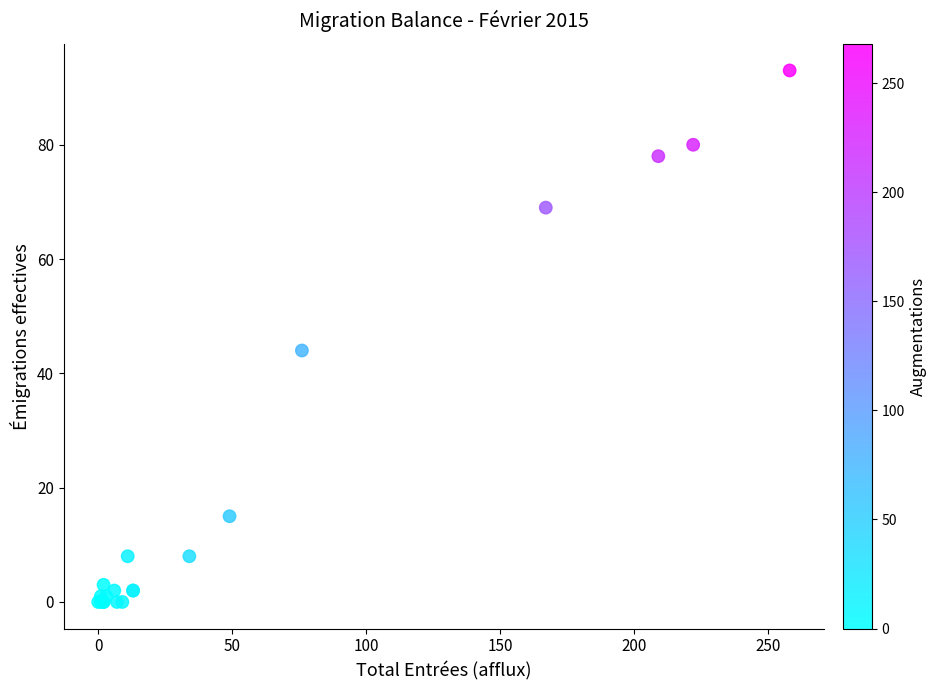

What Y value in the scatter plot is closest to 46?

44